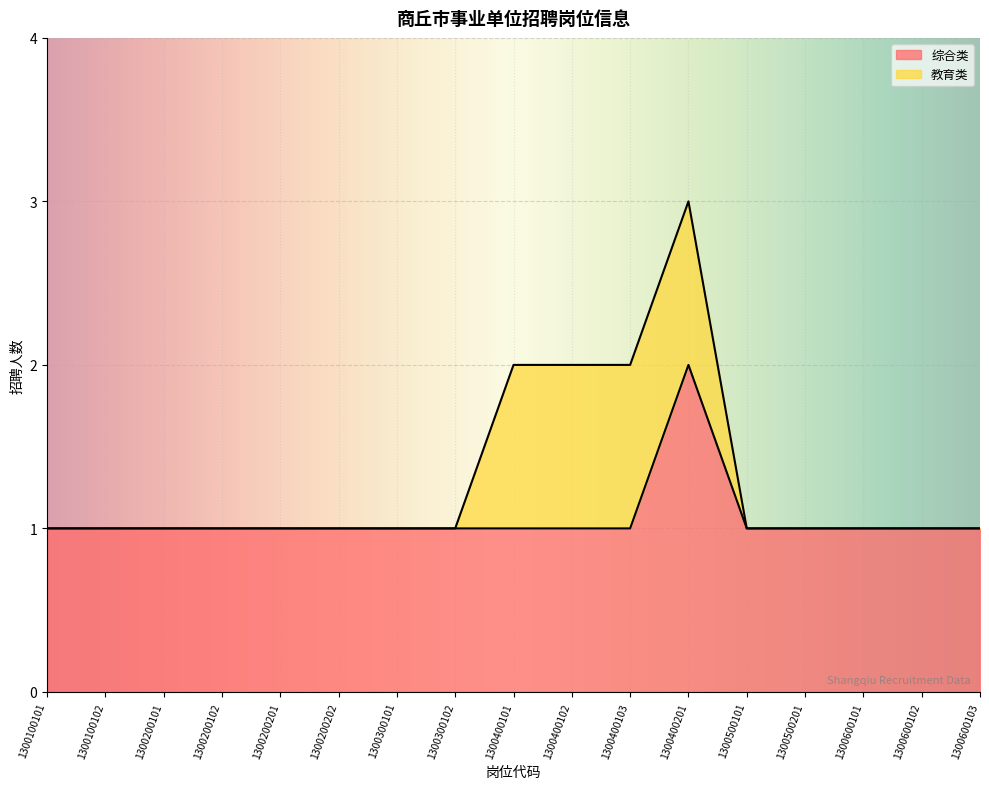

Rank the categories by value from lowest to highest.

1300100101, 1300100102, 1300200101, 1300200102, 1300200201, 1300200202, 1300300101, 1300300102, 1300400101, 1300400102, 1300400103, 1300500101, 1300500201, 1300600101, 1300600102, 1300600103, 1300400201